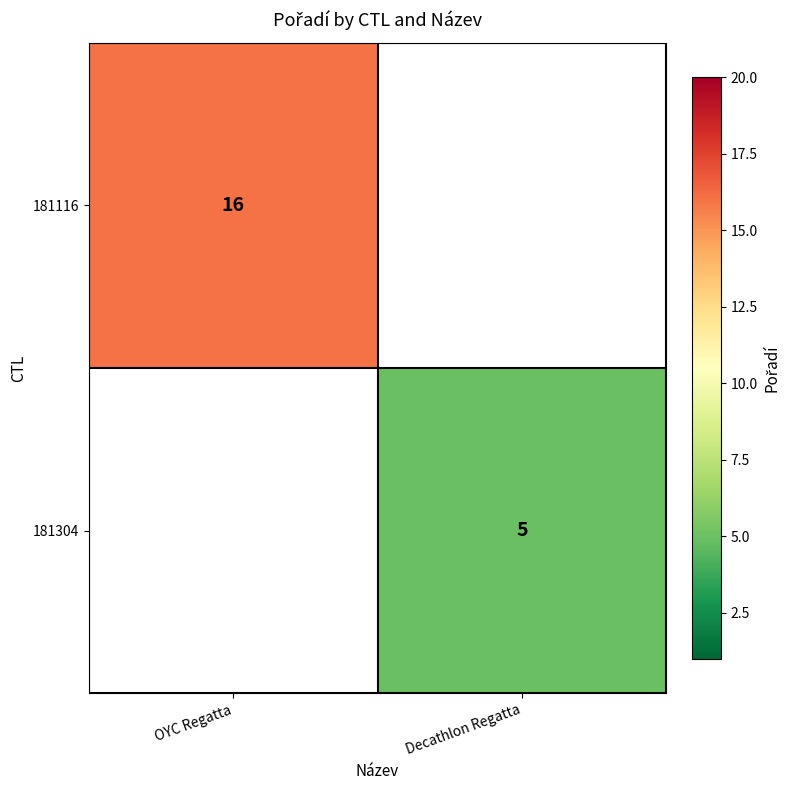

True or false: 181116 has a value of 27 at OYC Regatta.

False